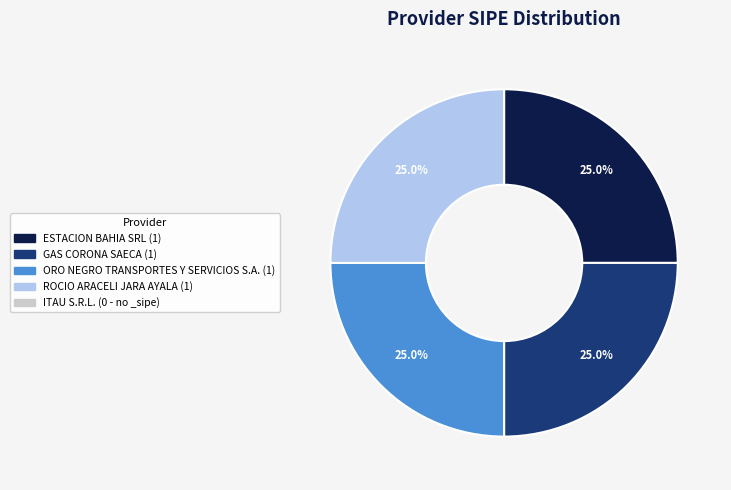

Does any single category account for the majority?

No